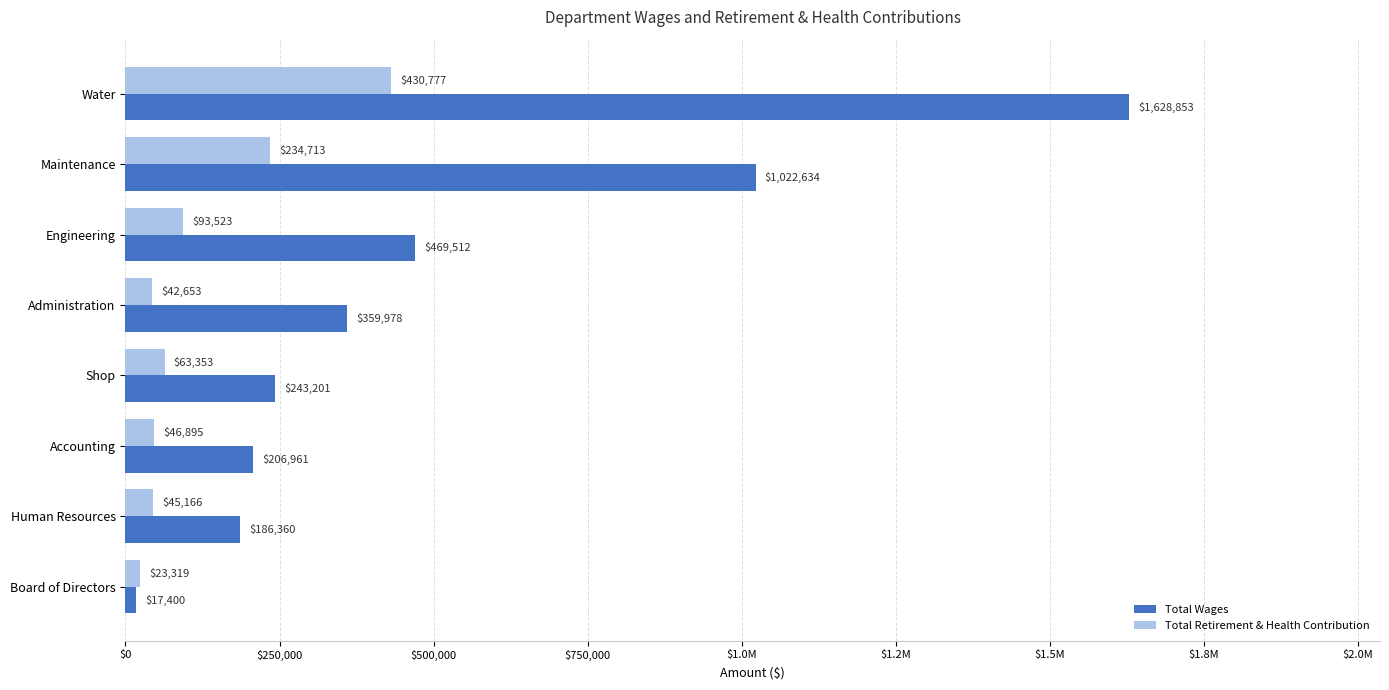

What is the lowest value of the Total Retirement & Health Contribution series?

23319